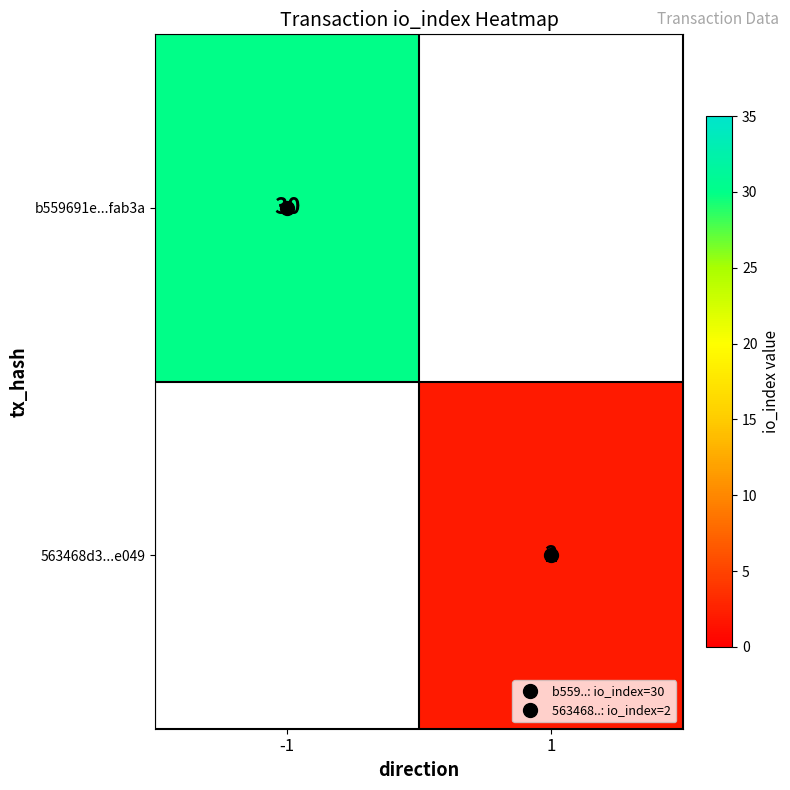

List the labels in order of 563468d3...e049 value, largest first.

-1, 1